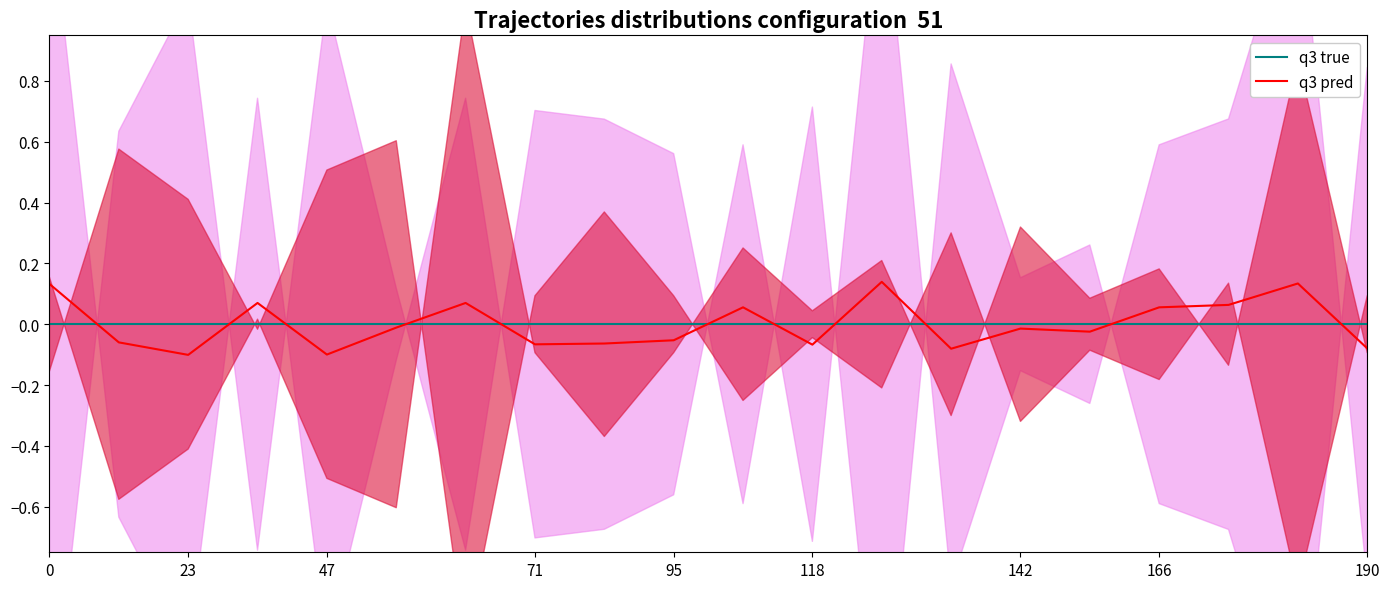

Which has a higher value, 16 or 17?

16